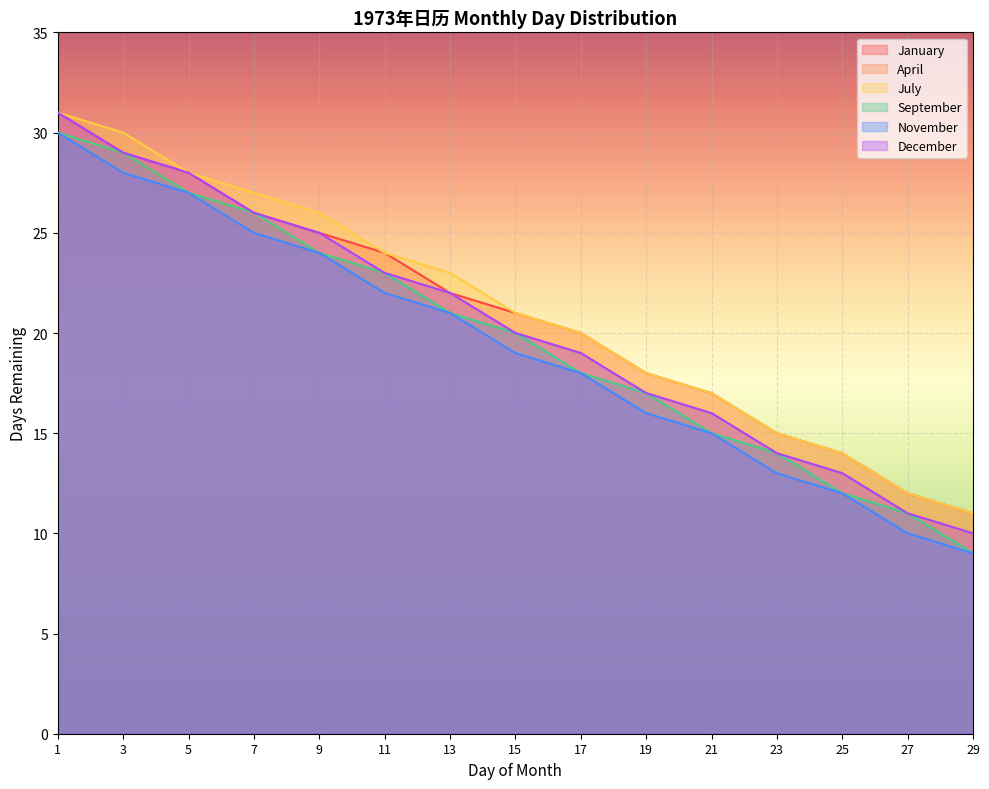

What is the sum of all July values?

317